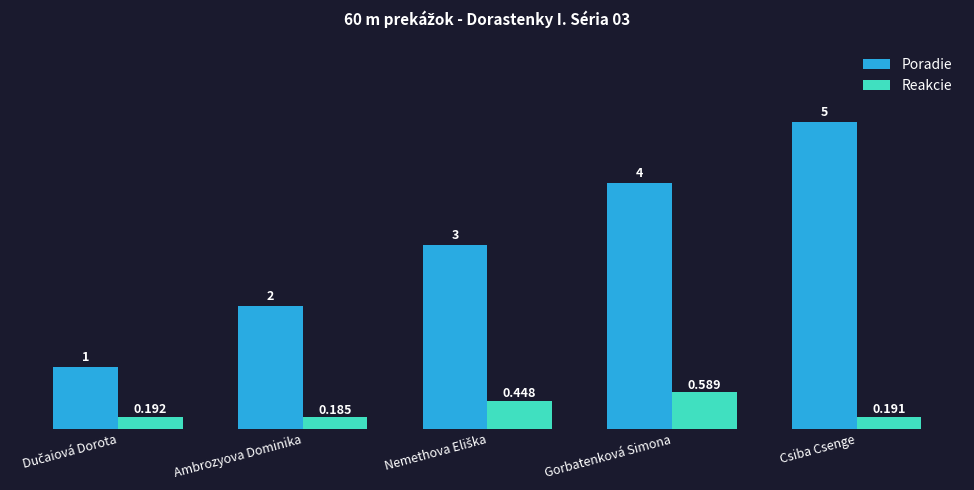

Where is Reakcie nearest to the value 0?

Ambrozyova Dominika